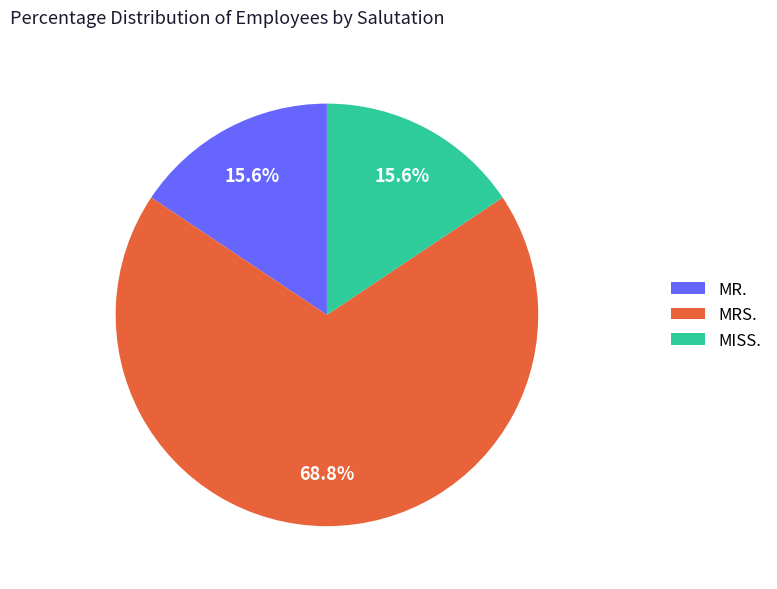

To the nearest percent, what portion does MR. represent?

16%